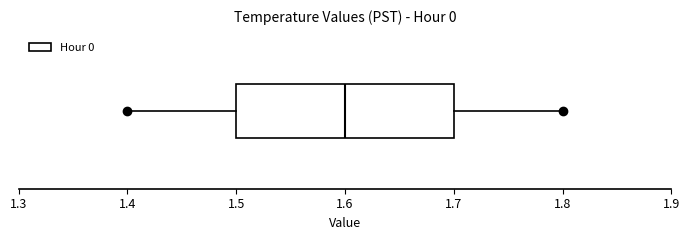

Where is the right edge of the box on the x-axis? The values are not printed on the chart, so give them approximately, as read against the axis.

1.7